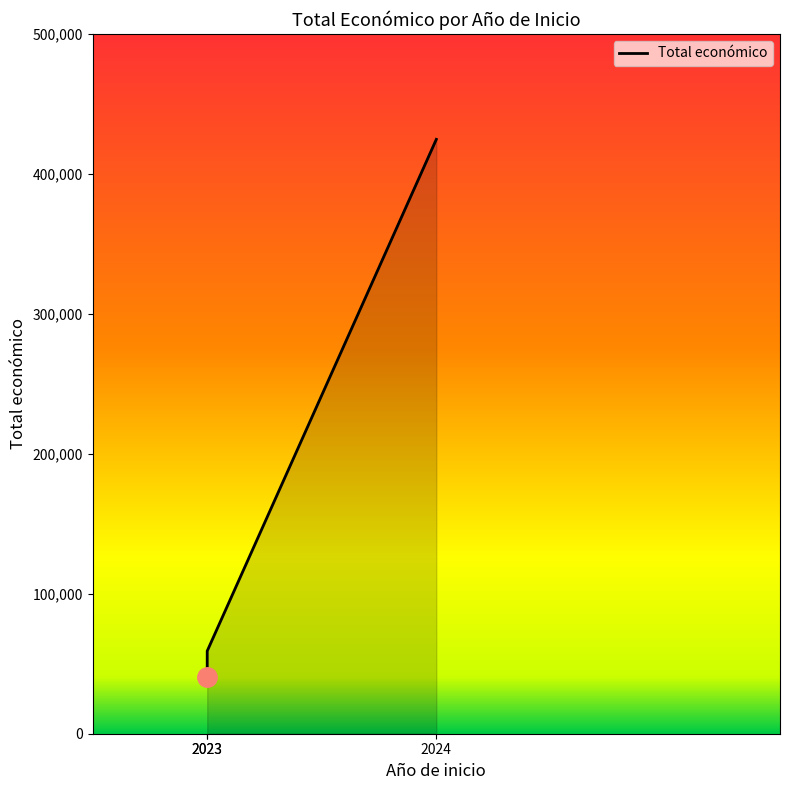

At which category does the chart reach its peak across all series?

2024